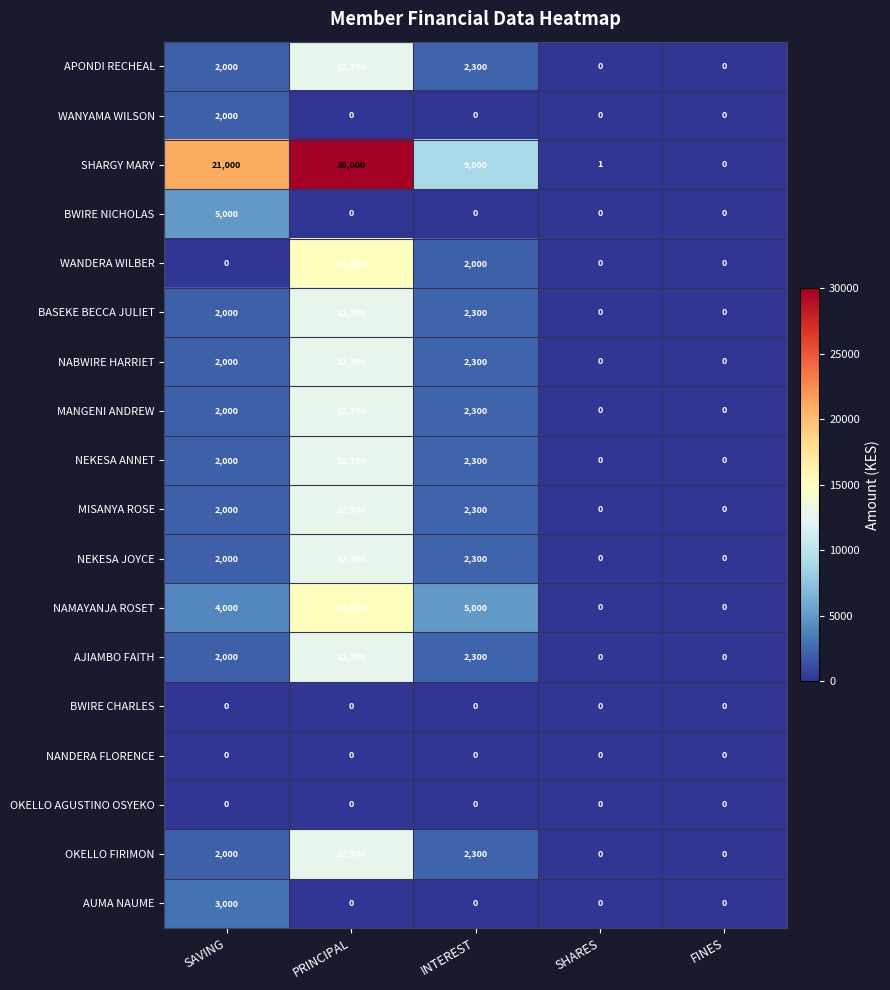

Which category has the highest value in the WANDERA WILBER series?

PRINCIPAL